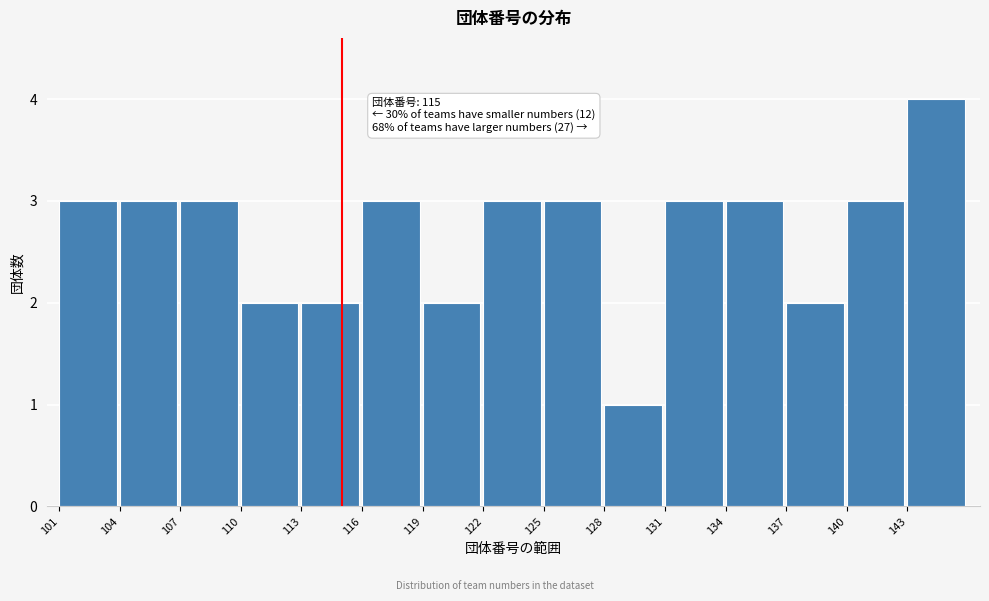

Over which range of the x-axis is the bar tallest?

143 to 146